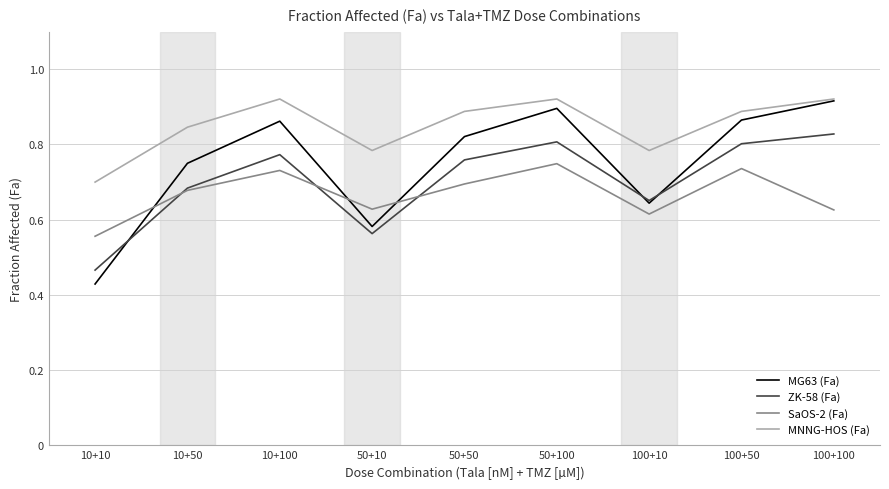

Which series ends up on top after the final intersection of SaOS-2 (Fa) and MG63 (Fa)?

MG63 (Fa)